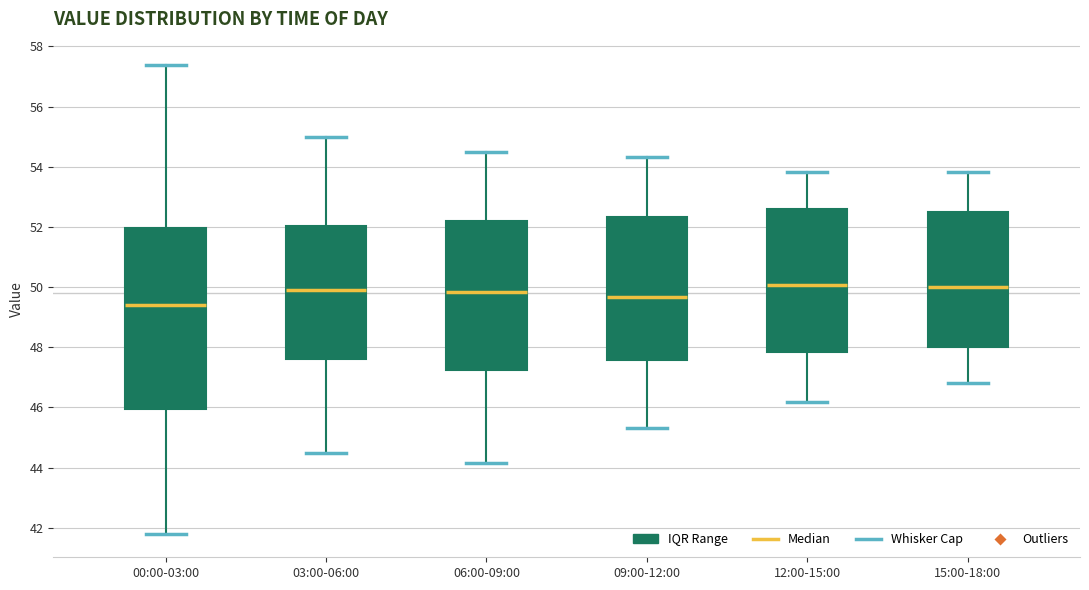

Which box is the tallest, from its lower edge to its upper edge?

00:00-03:00